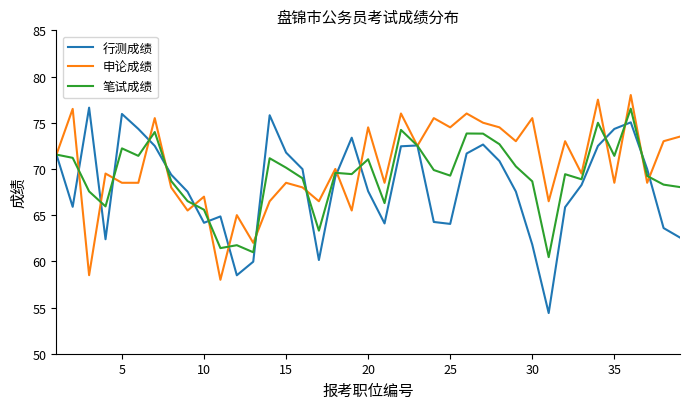

What is the highest value of the 行测成绩 series?

76.6